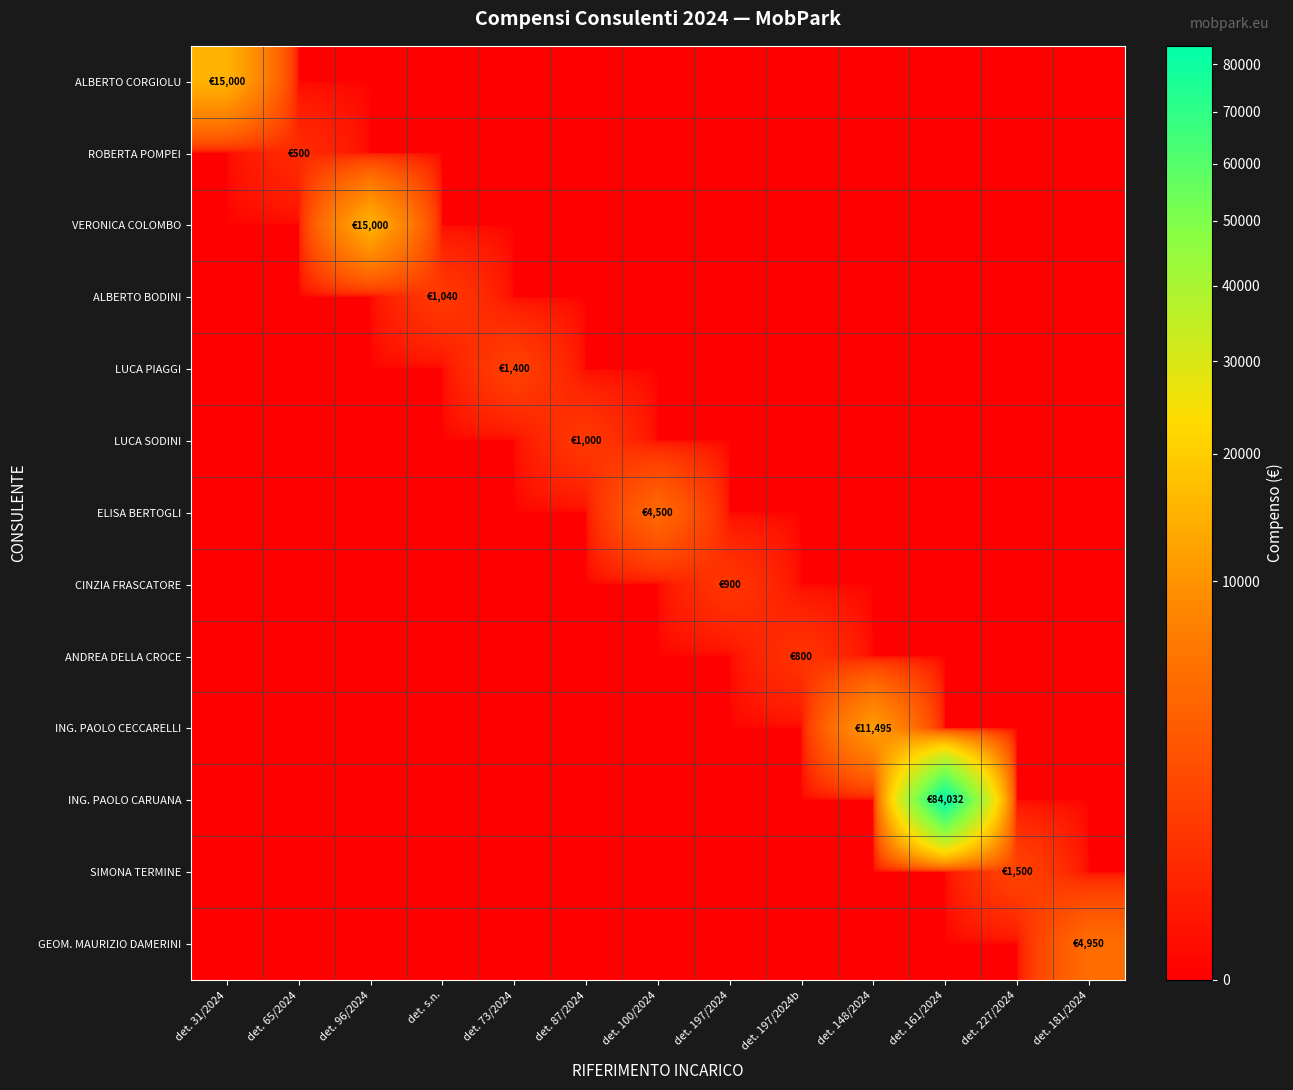

Which series has the largest range (max minus min)?

ING. PAOLO CARUANA